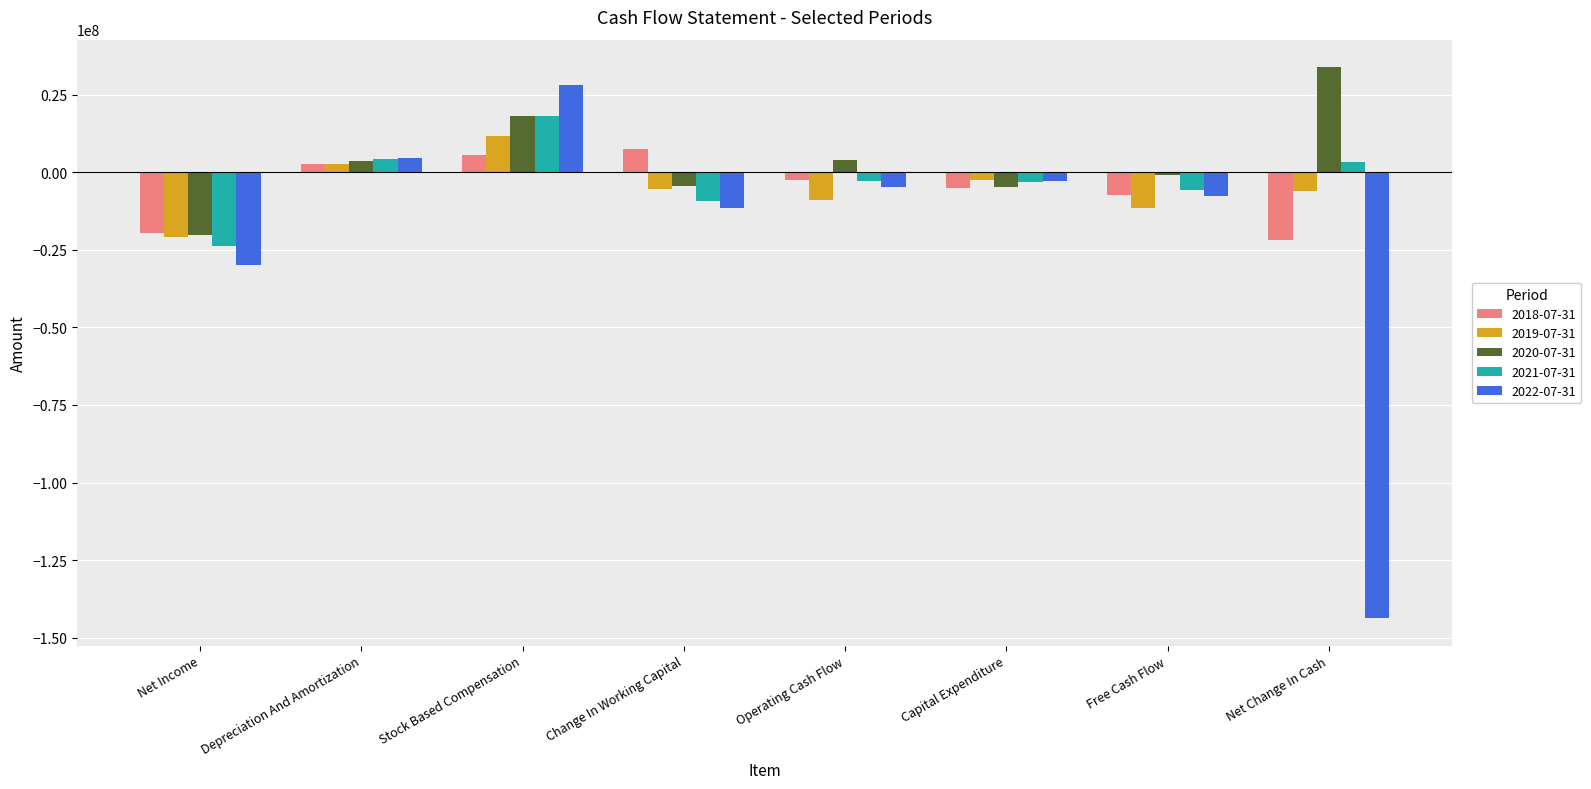

At which label does 2022-07-31 reach its minimum?

Net Change In Cash